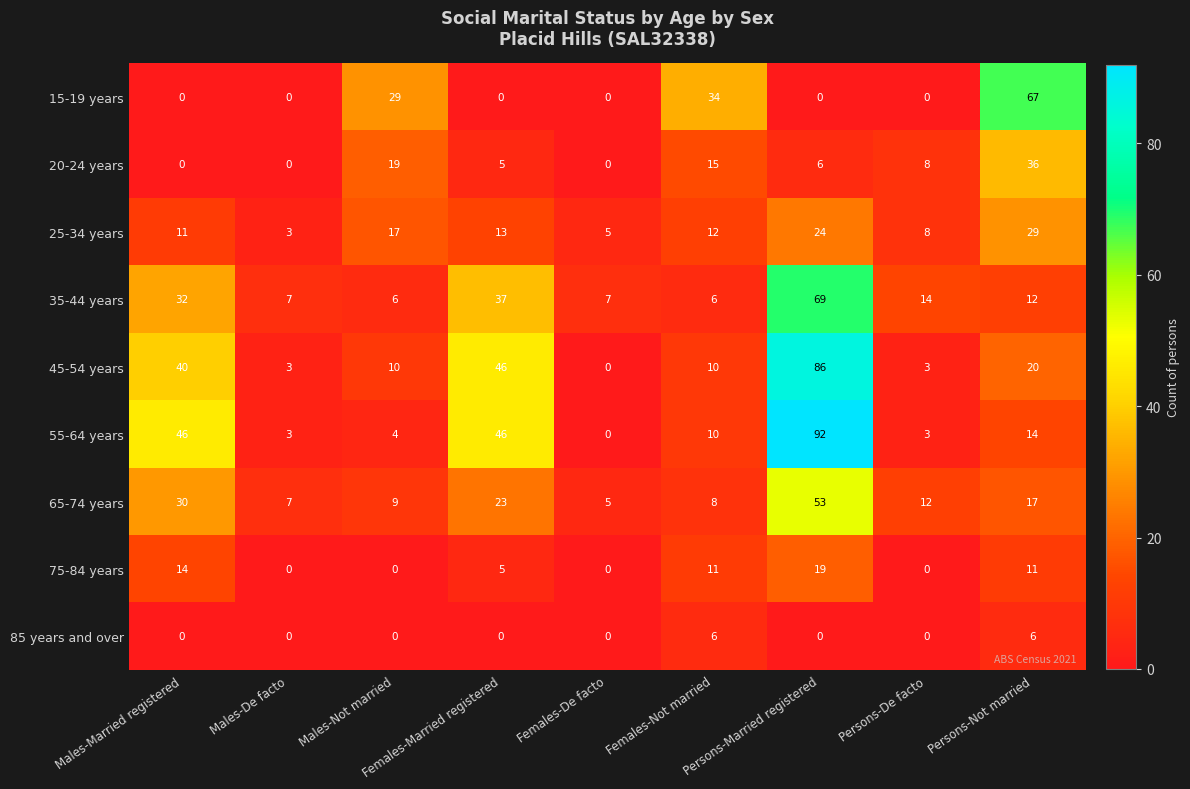

True or false: 65-74 years has a value of 23 at Females-Married registered.

True